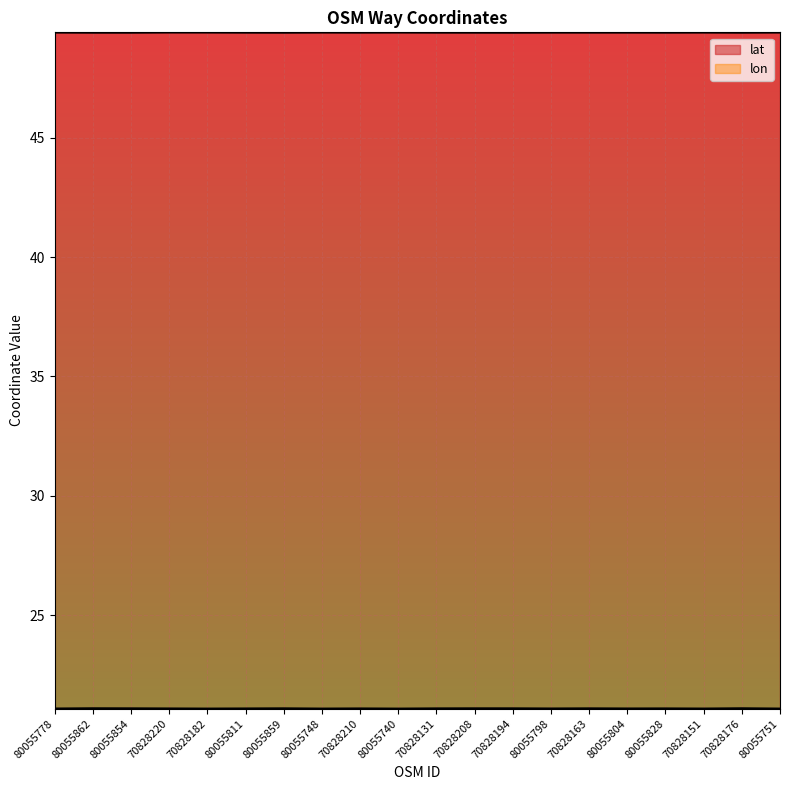

What is the label of the 11th point from the right?

80055740